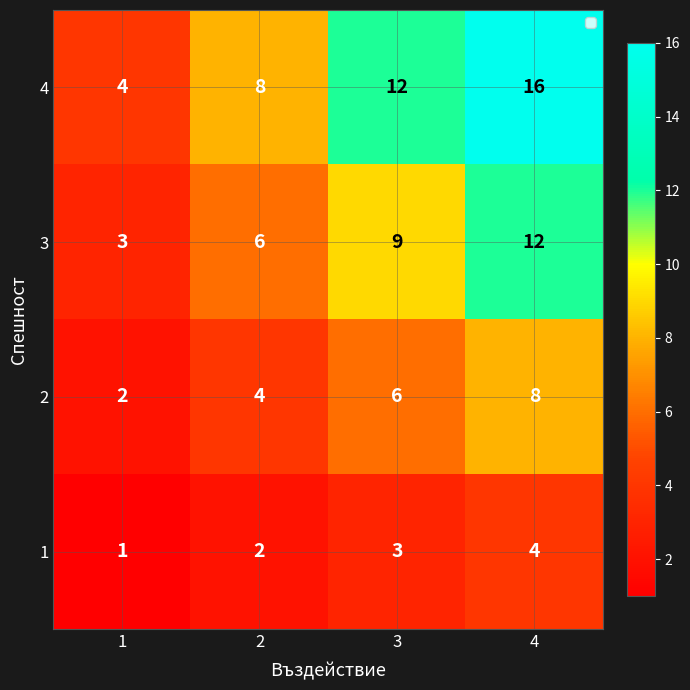

Which series has the largest total across all categories?

4